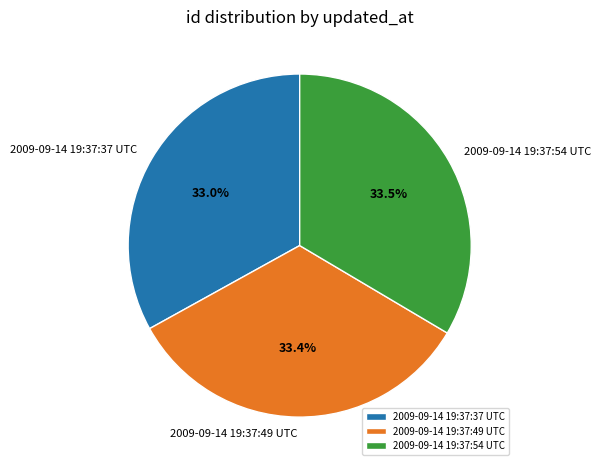

What percentage is the 2009-09-14 19:37:49 UTC slice, to the nearest percent?

33%